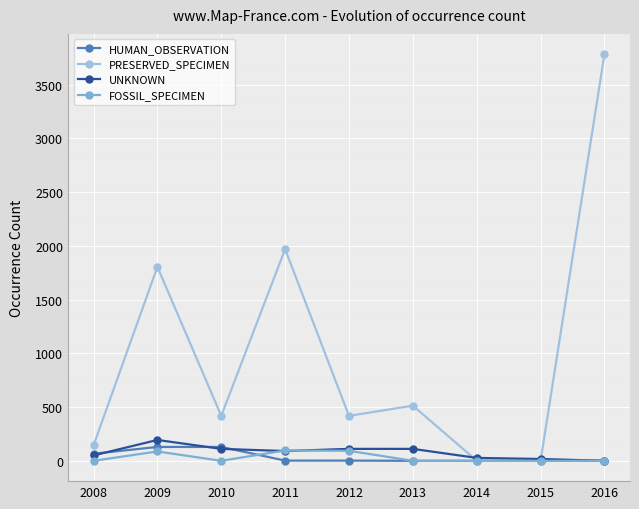

Which series has the widest spread of values?

PRESERVED_SPECIMEN